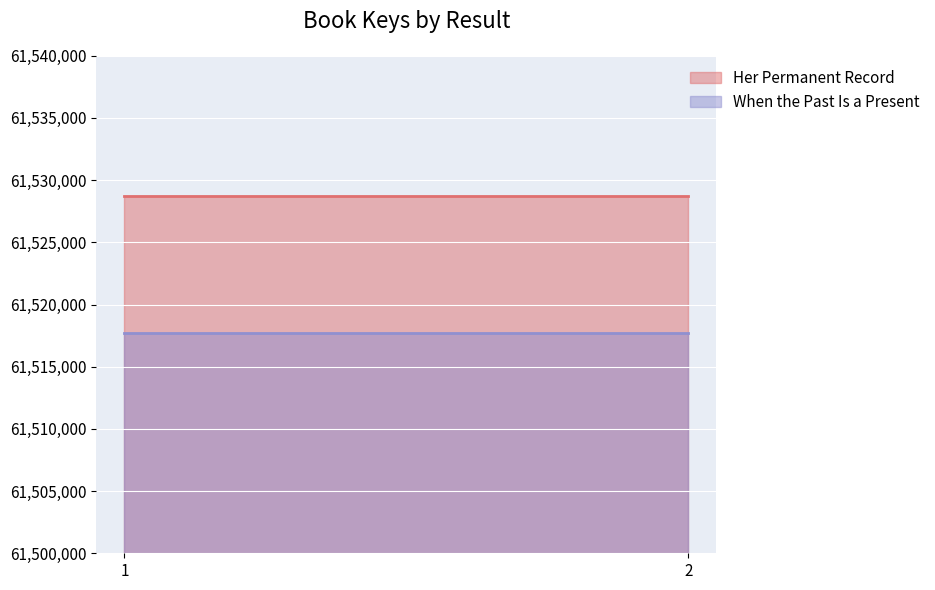

What is the value of the Her Permanent Record point at the 1st from the left?

61528756